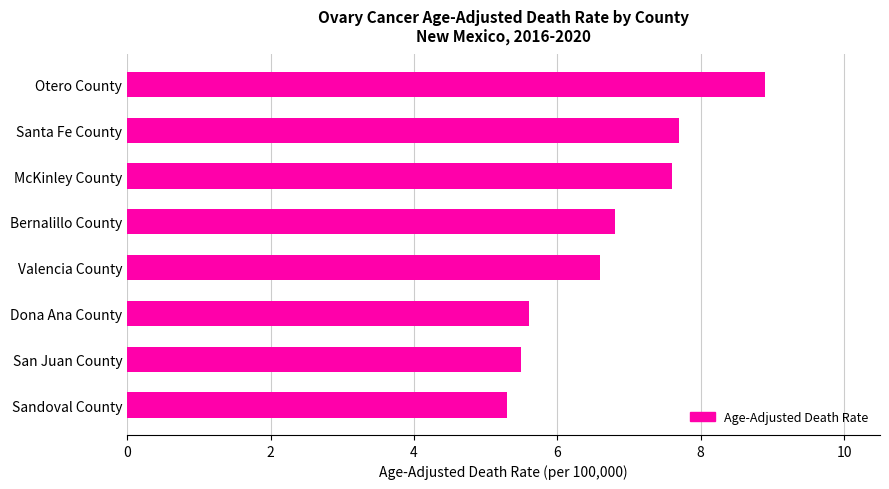

What is the difference between the second highest and minimum values?

2.4